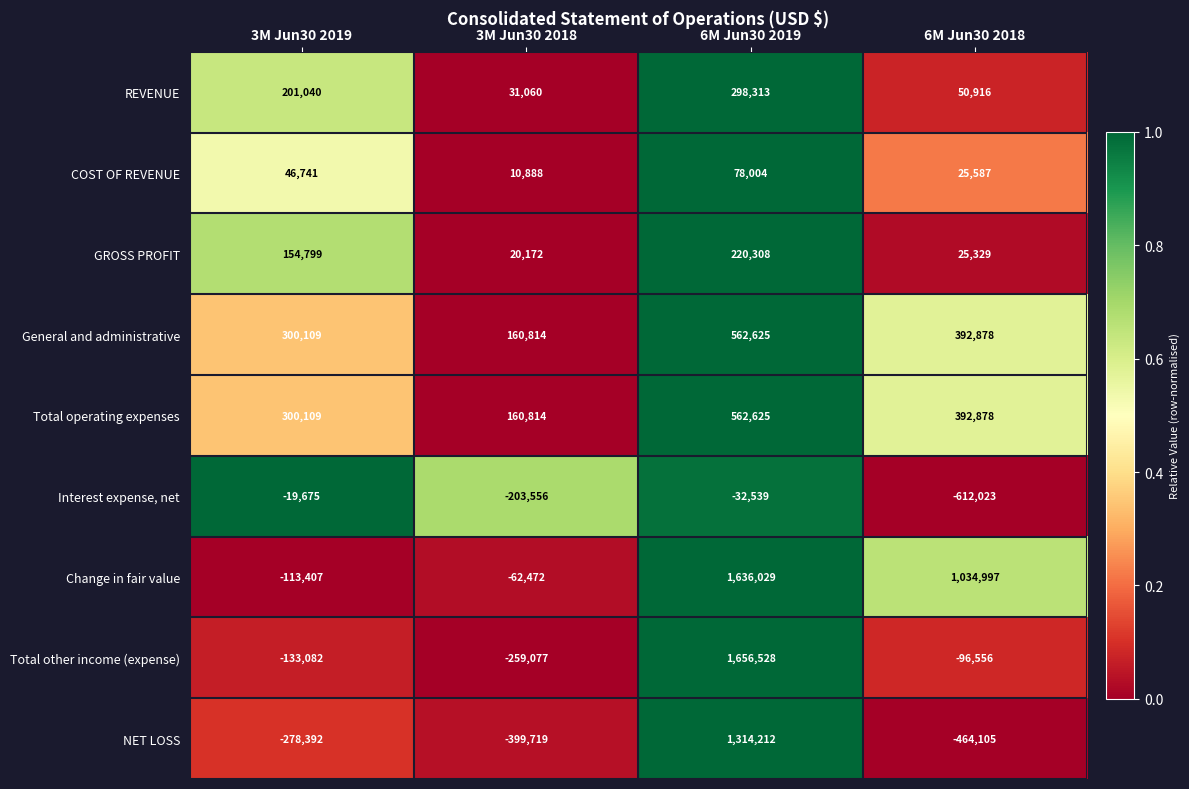

The value of Total other income (expense) at 6M Jun30 2018 is -96556. True or false?

True